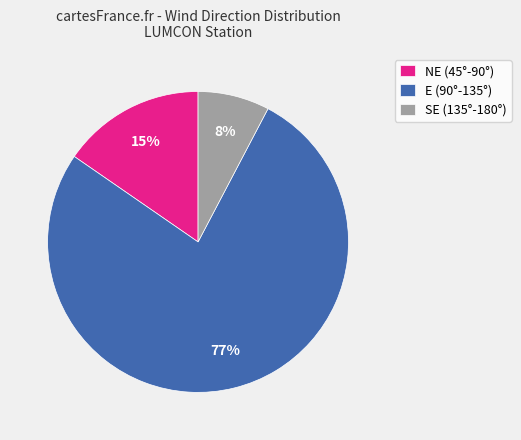

Which has a higher value, NE (45°-90°) or E (90°-135°)?

E (90°-135°)